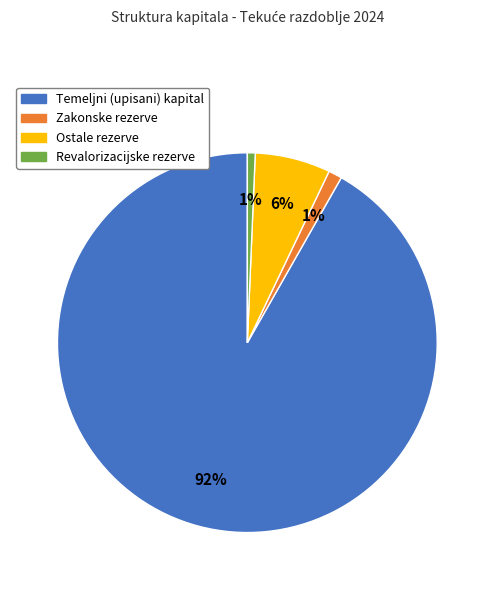

Combined, do Zakonske rezerve and Revalorizacijske rezerve account for over 50%?

No